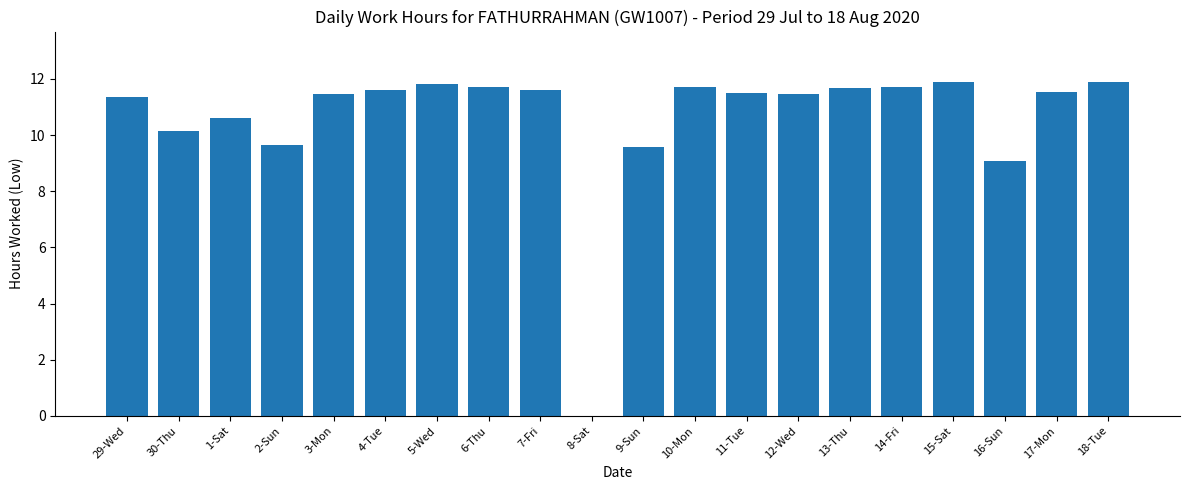

Does the chart contain stacked bars?

No